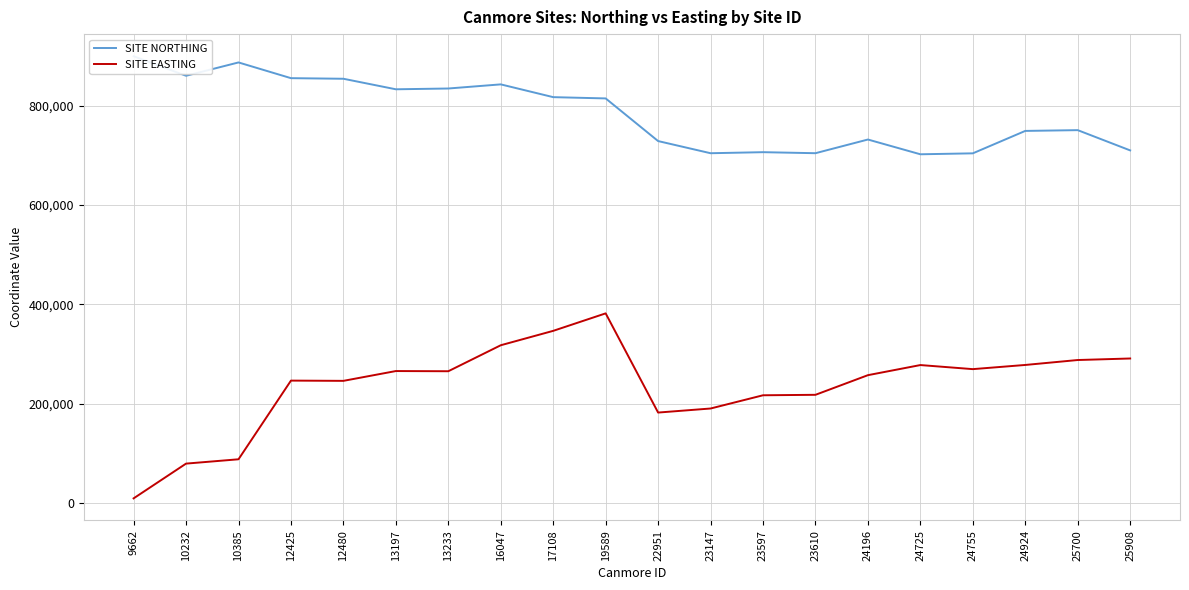

What is the total value across all series at 23597?

923760